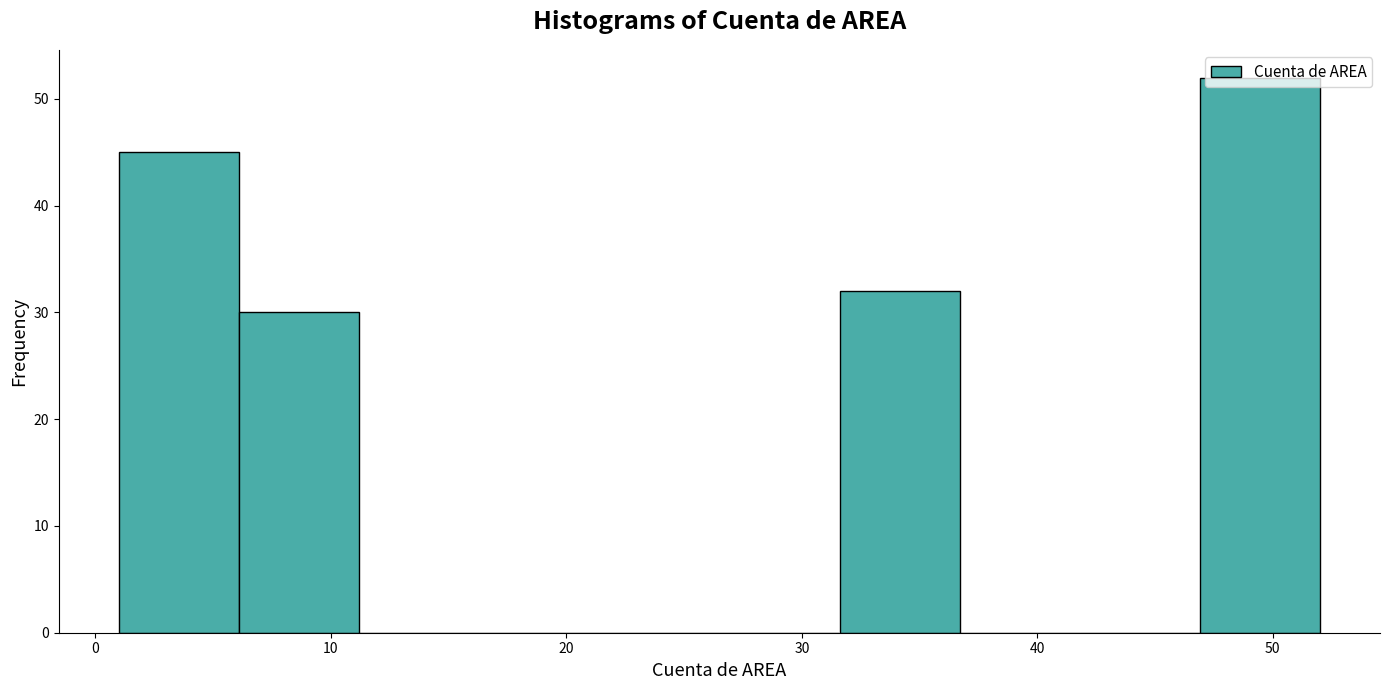

What is the height of the bar covering 1.0 to 6.1 on the x-axis? Neither the bar edges nor the heights are printed on the chart, so give them approximately, as read against the axes.

45